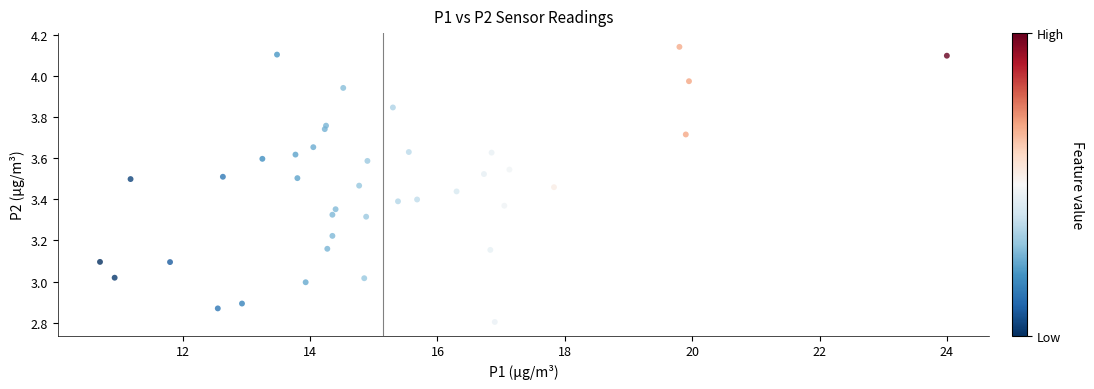

What is the range of Y values (max minus min)?

1.3